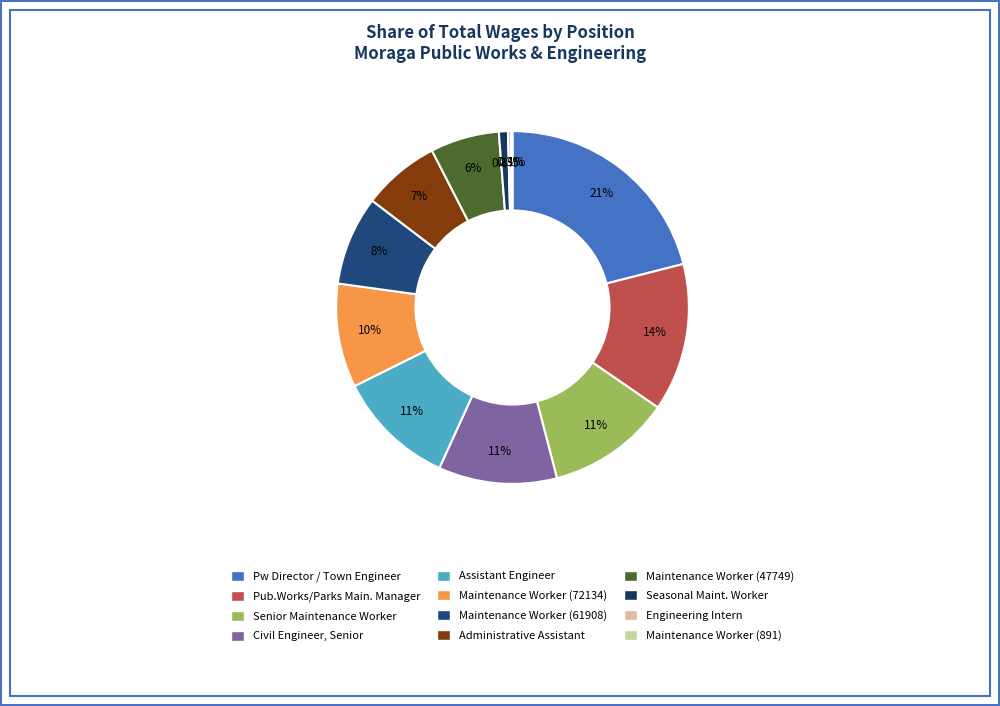

What is the smallest slice in the pie chart?

Maintenance Worker (891)